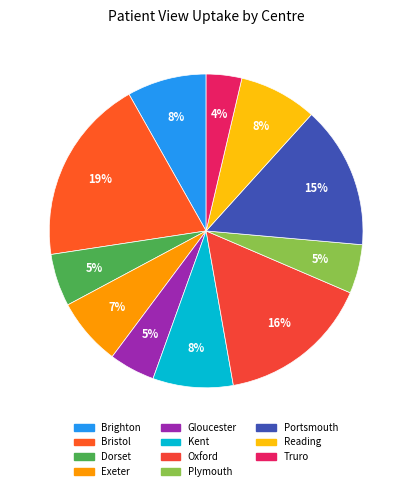

Approximately how many times larger is the value at Truro compared to Brighton?

0.4